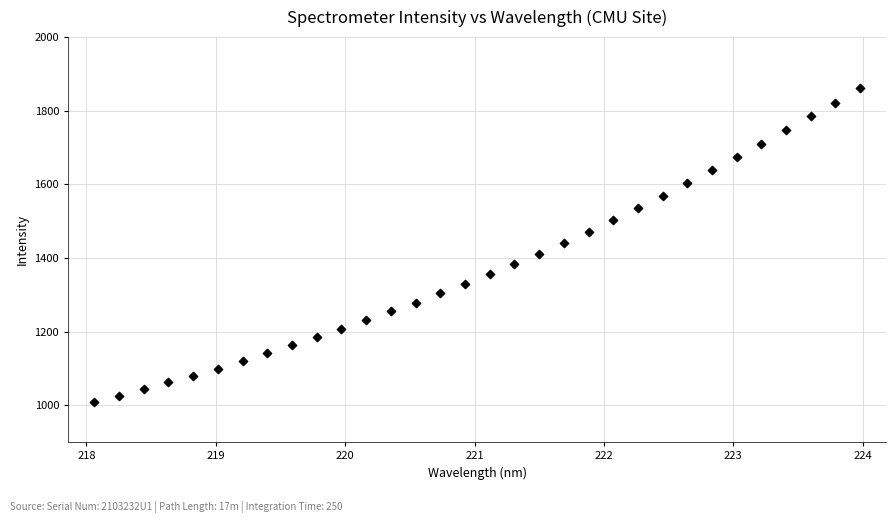

What is the range of Y values (max minus min)?

853.0